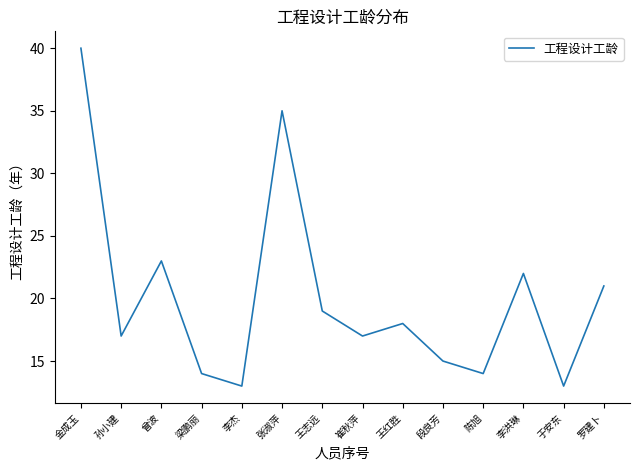

Reading left to right, what are all the values shown in this chart?

40	17	23	14	13	35	19	17	18	15	14	22	13	21